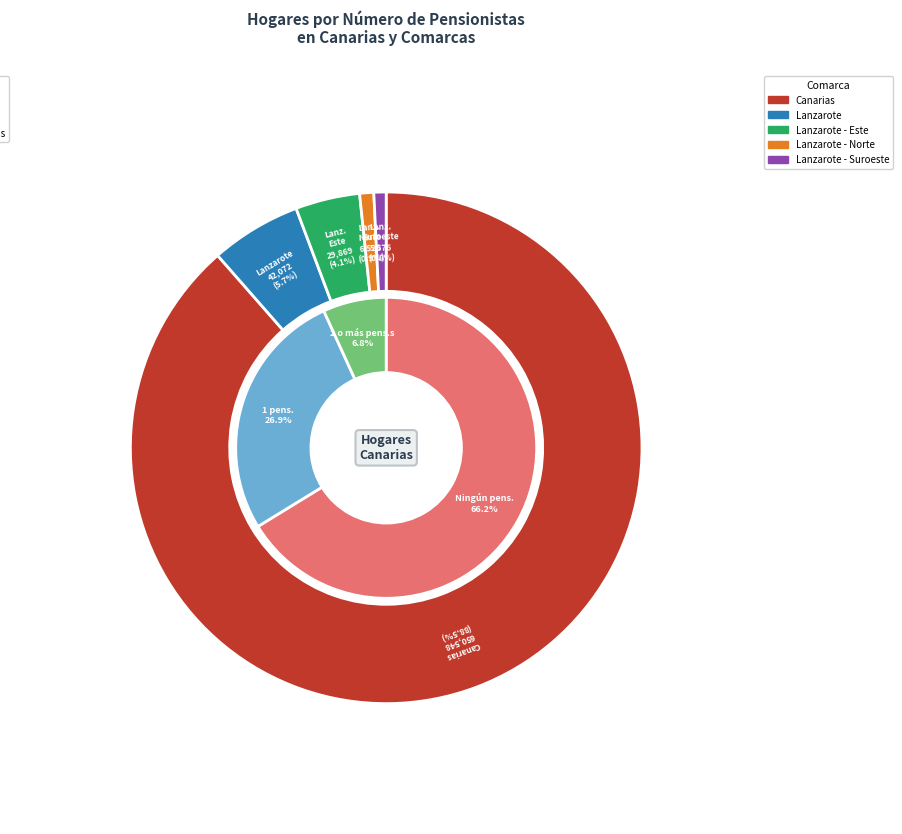

How many slices are in this pie chart?

5